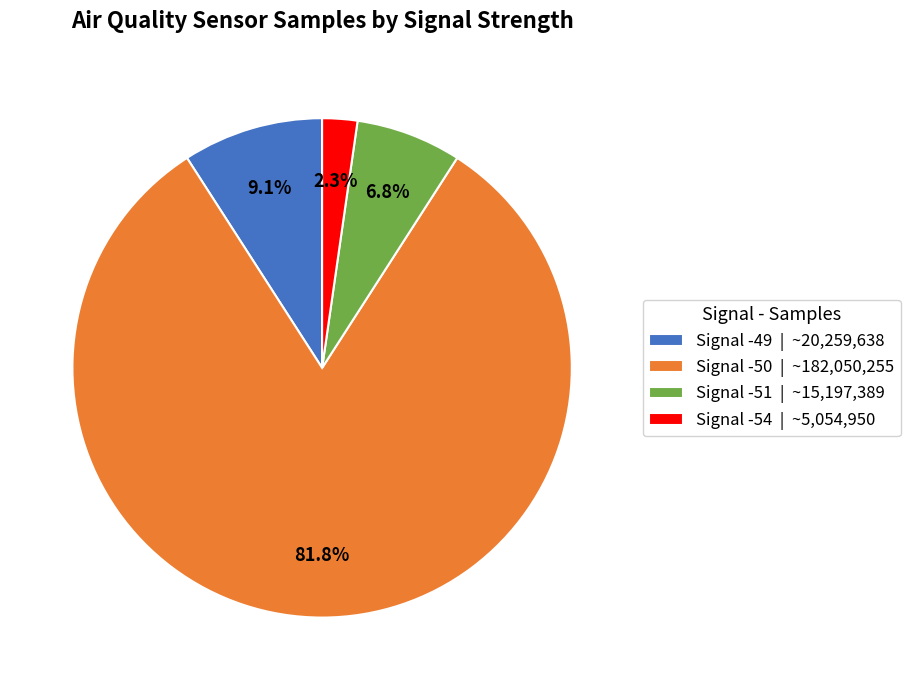

Which slice represents more than half of the pie?

Signal -50 | ~182,050,255